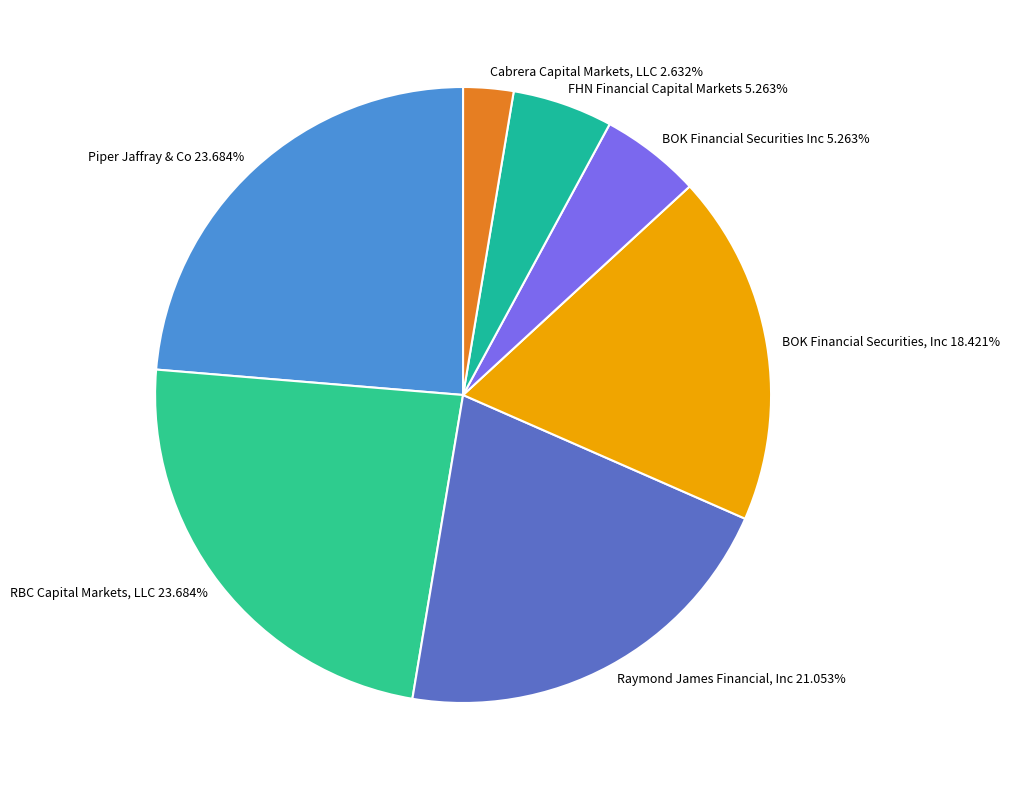

What percentage is the Raymond James Financial, Inc slice, to the nearest percent?

21%